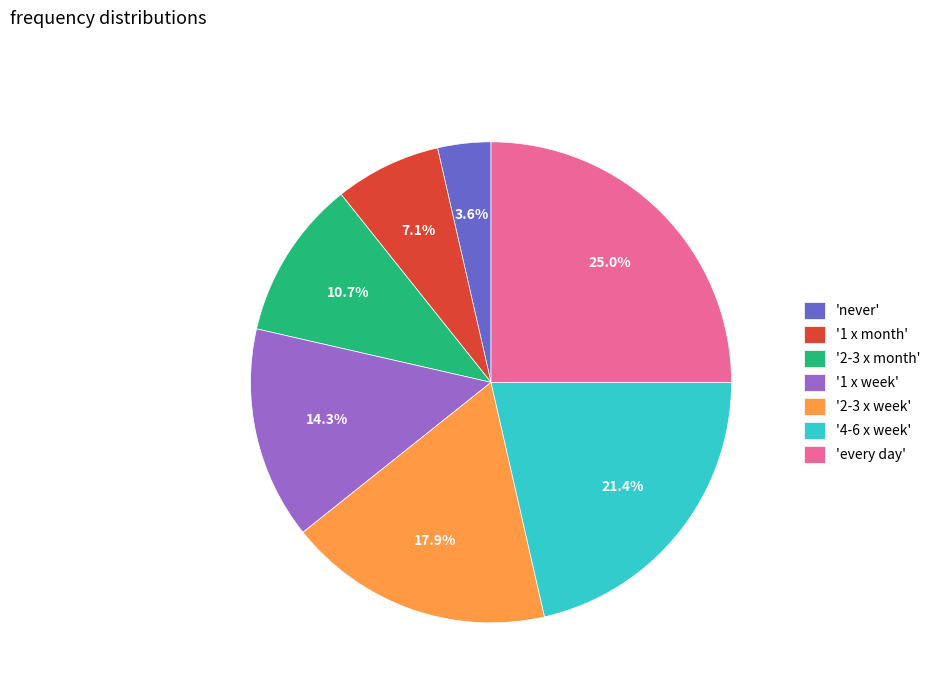

Which category has the biggest portion of the pie?

'every day'